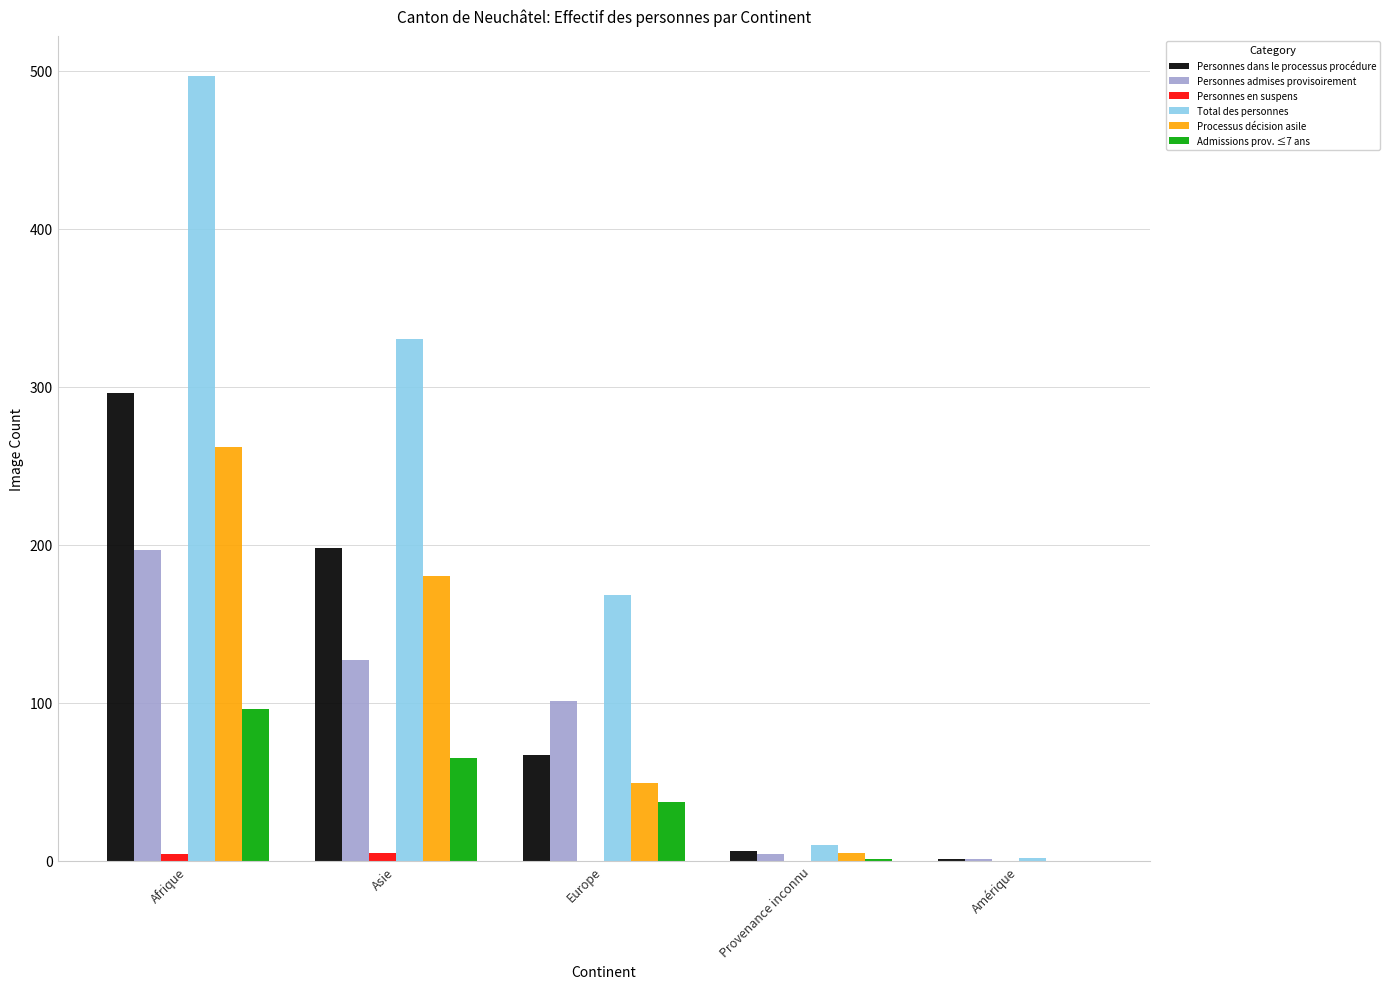

Is it true that Admissions prov. ≤7 ans equals 37 at Europe?

True